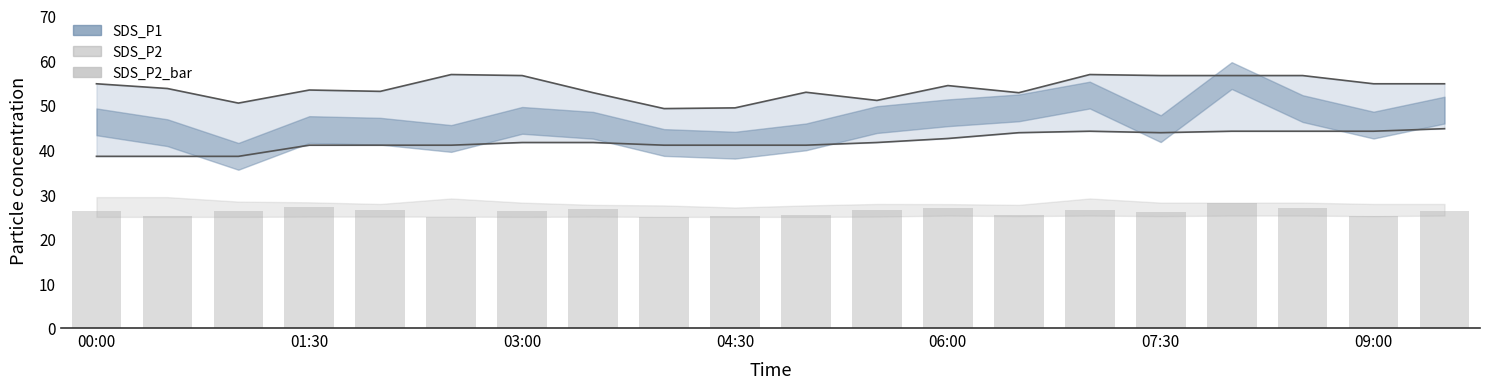

True or false: SDS_P1 lower has a value of 44.1 at 14.

True